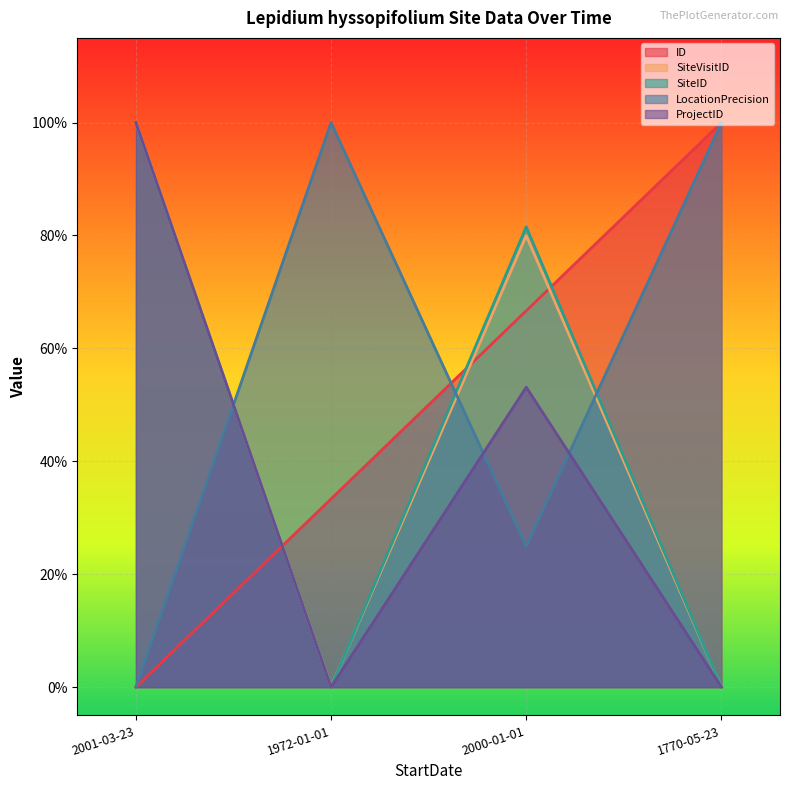

Which category has the lowest value across all series?

2001-03-23